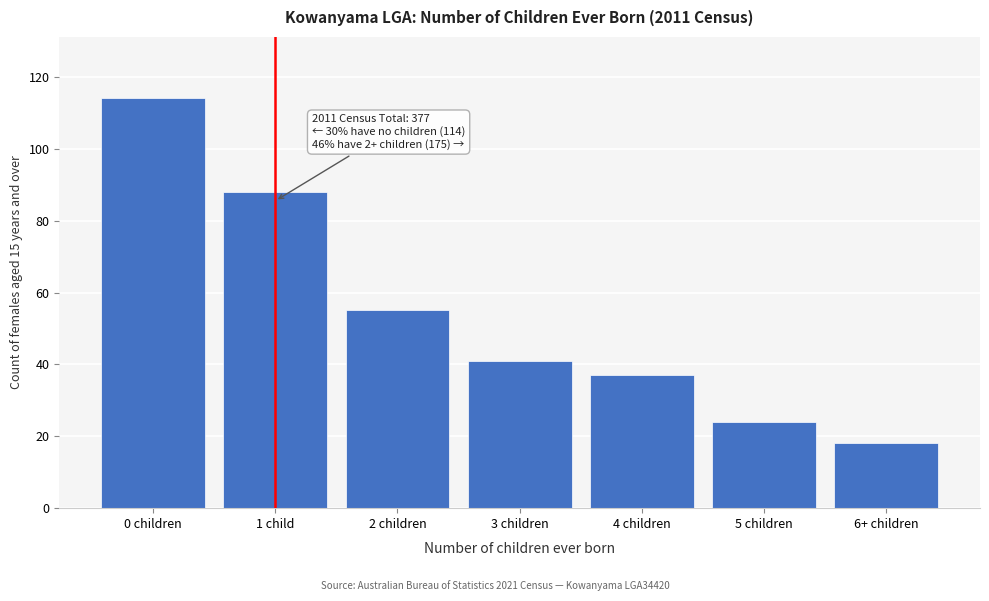

Reading right to left, what are all the values shown in this chart?

18	24	37	41	55	88	114